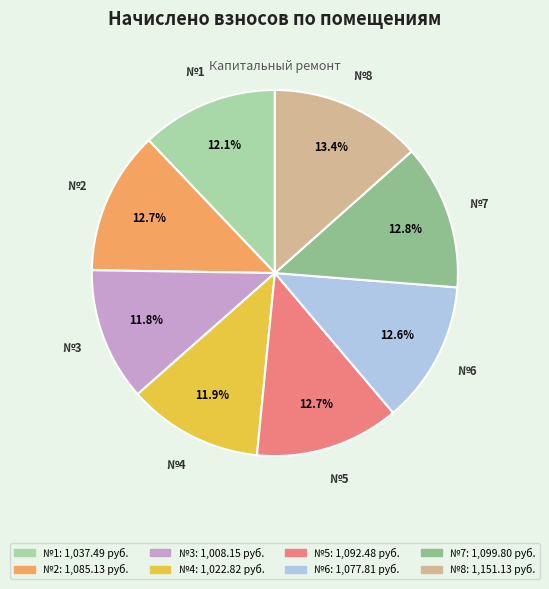

Is there a majority slice in this chart?

No